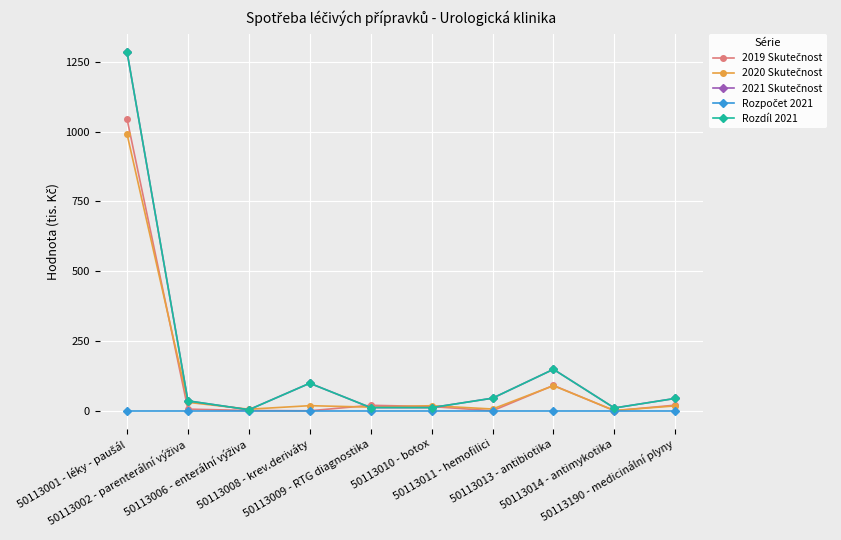

Is this an area chart (filled region under the line)?

No